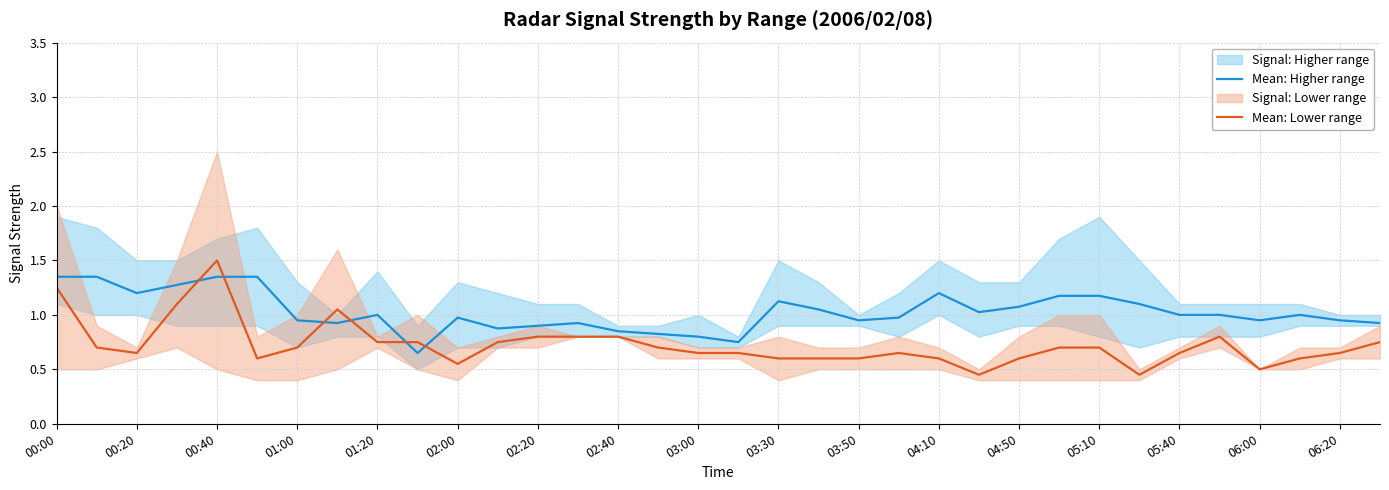

What is the difference between the maximum and minimum values in the Mean: Lower range series?

1.1